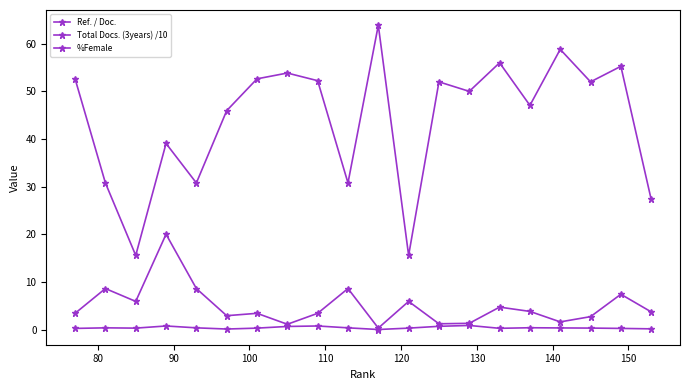

At 150, list the series in order from largest to smallest.

%Female, Total Docs. (3years) /10, Ref. / Doc.